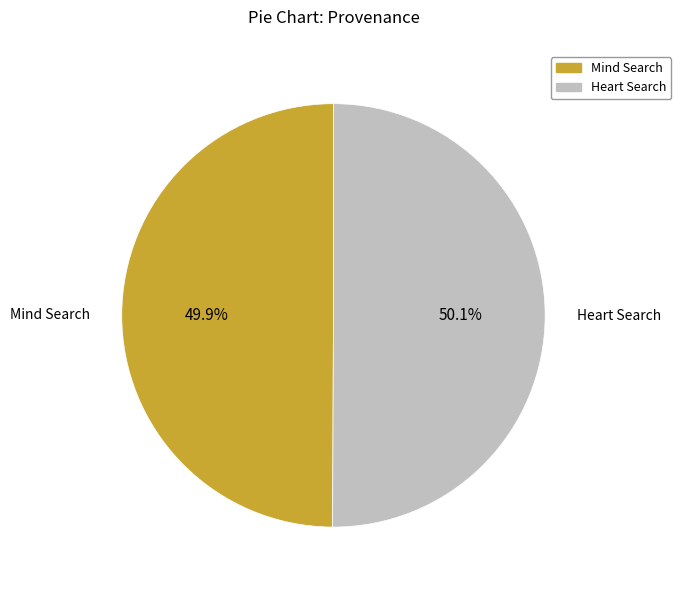

How many slices are in this pie chart?

2